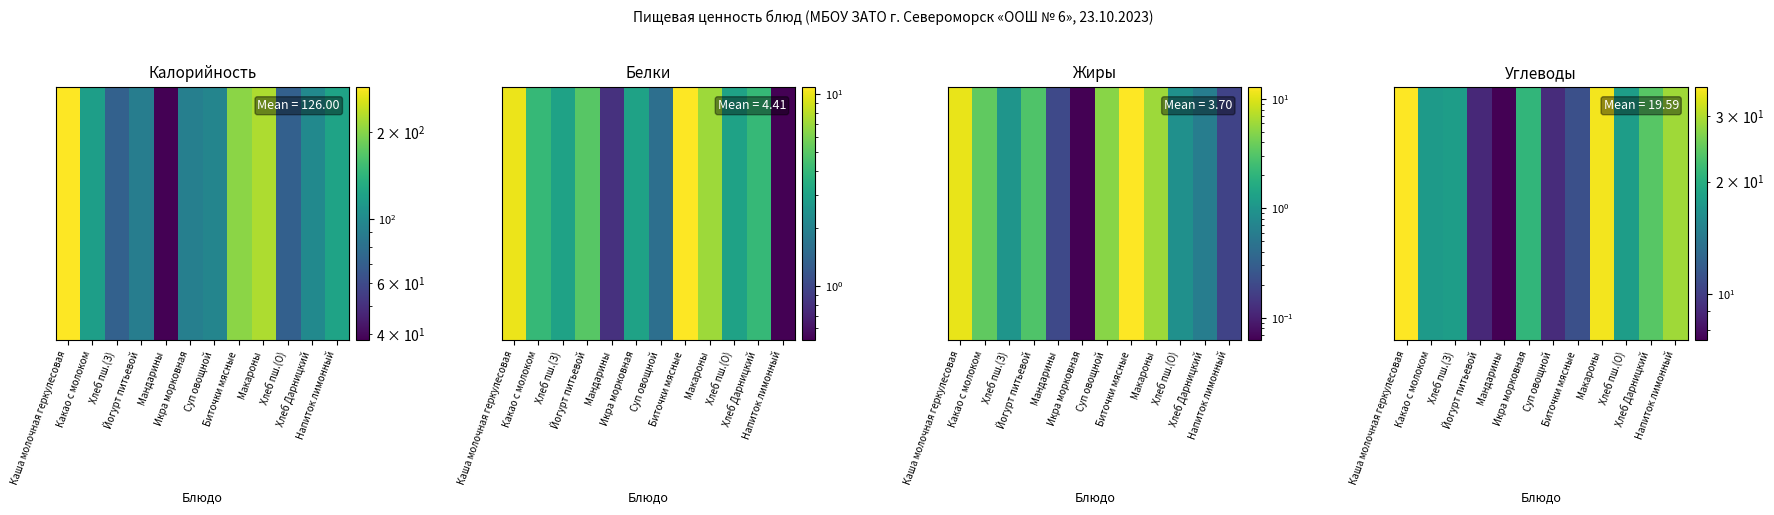

Count the number of values greater than 18.

5